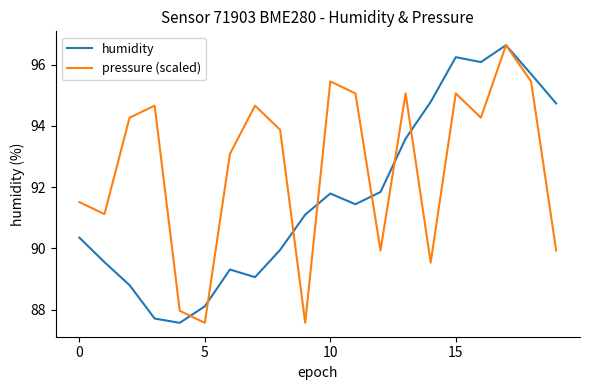

Which series has the largest total across all categories?

pressure (scaled)